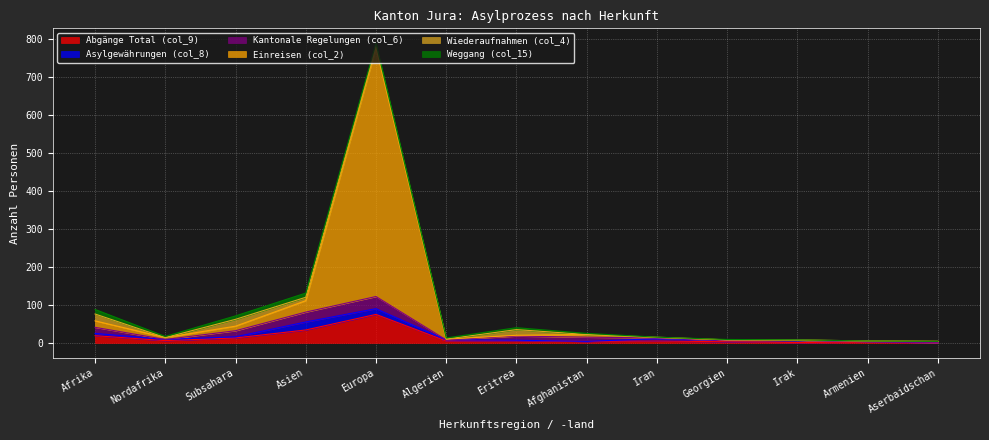

What is the total value across all series at Irak?

8